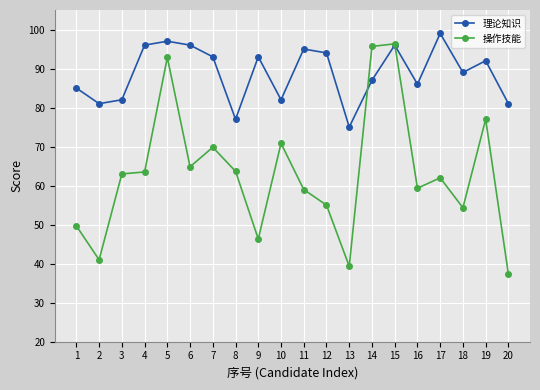

What is the sum of the 理论知识 values at 19 and 10?

174.0